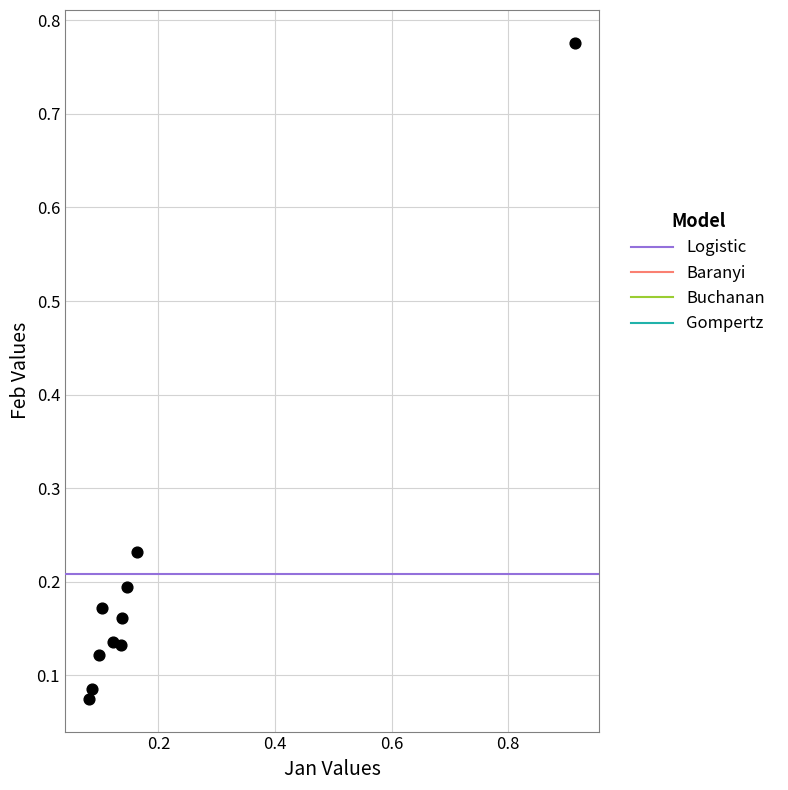

What is the range of Y values (max minus min)?

0.7